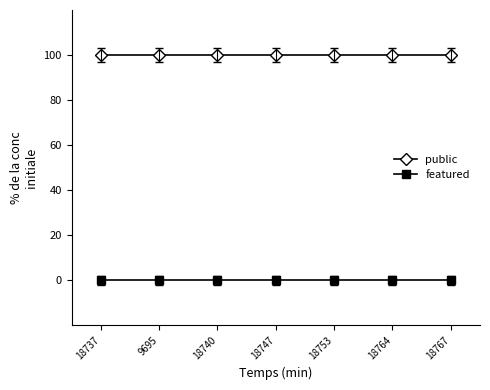

Reading right to left, what are all the values shown in this chart?

public: 18767=100	18764=100	18753=100	18747=100	18740=100	9695=100	18737=100
featured: 18767=0	18764=0	18753=0	18747=0	18740=0	9695=0	18737=0